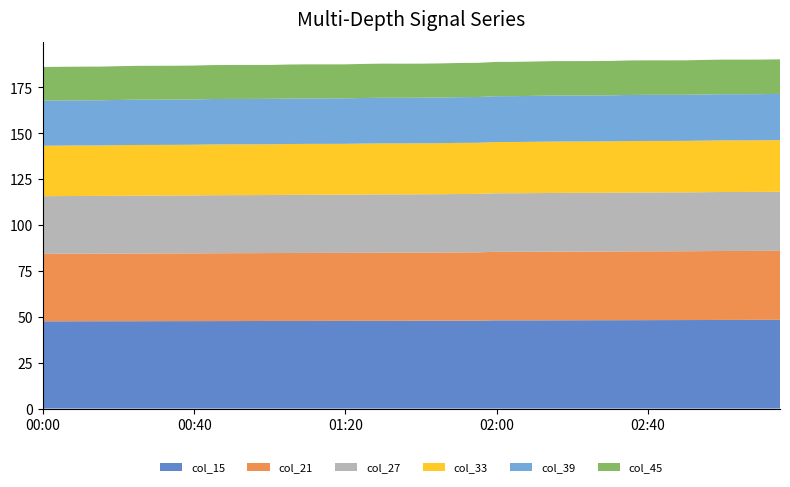

Reading left to right, transcribe all the data shown in this chart.

col_15: 47.6	47.6	47.6	47.6	47.6	47.6	47.6	47.6	47.7	47.7	47.7	47.7	47.7	47.7	47.8	47.8	47.8	47.8	47.8	47.8	47.9	47.9	47.9	47.9	48.1	48.1	48.1	48.1	48.1	48.1	48.2	48.2	48.2	48.2	48.2	48.2	48.3	48.3	48.3	48.3
col_21: 36.8	36.8	36.8	36.8	36.9	36.9	36.9	36.9	36.9	37.0	37.0	37.0	37.0	37.0	37.1	37.1	37.1	37.1	37.1	37.1	37.1	37.2	37.2	37.2	37.3	37.3	37.4	37.4	37.4	37.4	37.4	37.5	37.5	37.5	37.5	37.5	37.6	37.6	37.6	37.6
col_27: 31.4	31.5	31.5	31.5	31.5	31.5	31.5	31.6	31.6	31.6	31.6	31.6	31.6	31.7	31.7	31.7	31.7	31.7	31.8	31.8	31.8	31.8	31.8	31.8	31.9	31.9	32.0	32.0	32.0	32.0	32.0	32.1	32.1	32.1	32.1	32.1	32.1	32.1	32.1	32.2
col_33: 27.5	27.5	27.5	27.5	27.6	27.6	27.6	27.6	27.6	27.7	27.7	27.7	27.7	27.7	27.7	27.7	27.7	27.8	27.8	27.8	27.8	27.8	27.9	27.9	27.9	27.9	28.0	28.0	28.0	28.0	28.0	28.1	28.1	28.1	28.1	28.1	28.1	28.1	28.1	28.2
col_39: 24.6	24.6	24.6	24.6	24.7	24.7	24.7	24.7	24.7	24.8	24.8	24.8	24.7	24.8	24.8	24.8	24.8	24.8	24.9	24.9	24.9	24.9	24.9	24.9	25.0	25.0	25.0	25.1	25.1	25.1	25.1	25.1	25.1	25.1	25.1	25.2	25.2	25.2	25.2	25.2
col_45: 18.3	18.3	18.4	18.4	18.4	18.4	18.4	18.4	18.4	18.5	18.5	18.5	18.5	18.5	18.5	18.5	18.5	18.6	18.6	18.6	18.6	18.6	18.6	18.6	18.7	18.7	18.7	18.8	18.7	18.7	18.7	18.8	18.8	18.8	18.8	18.8	18.8	18.8	18.8	18.8